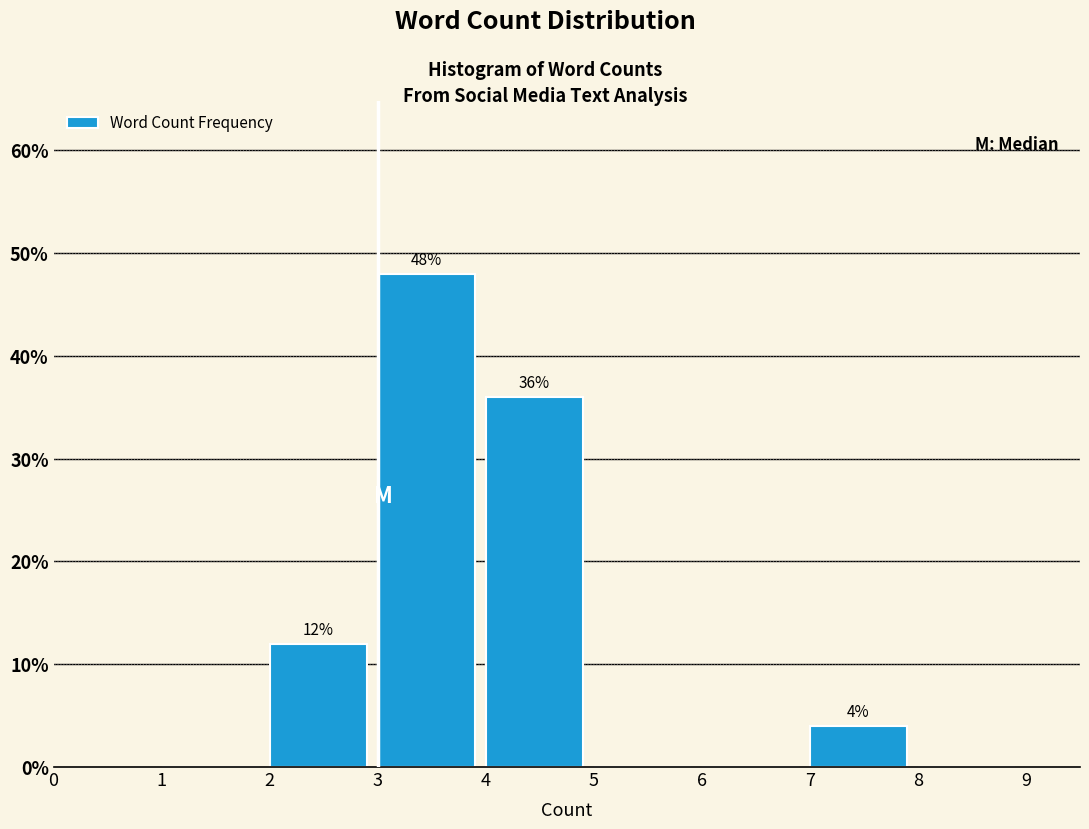

Over which range of the x-axis is the bar tallest?

3 to 4